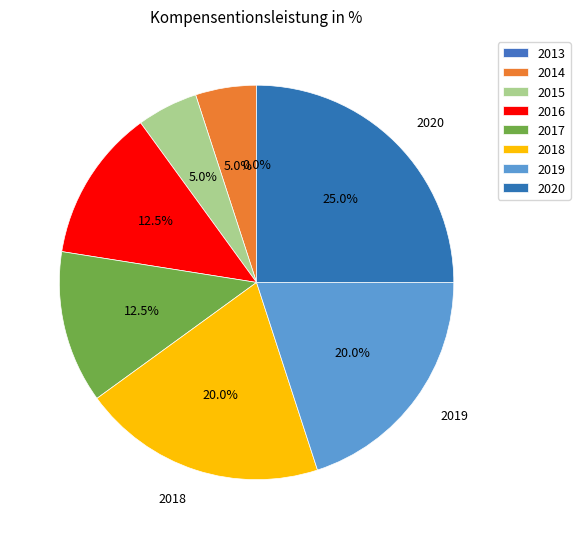

To the nearest percent, what is the difference between the 2020 and 2014 slice percentages?

20%